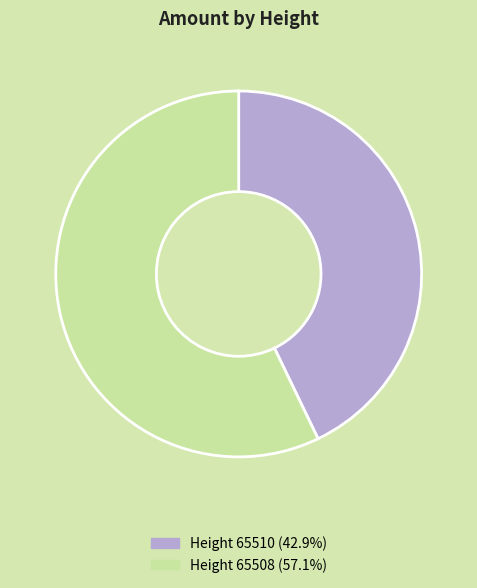

Is the sum of Height 65510 (42.9%) and Height 65508 (57.1%) greater than half?

Yes